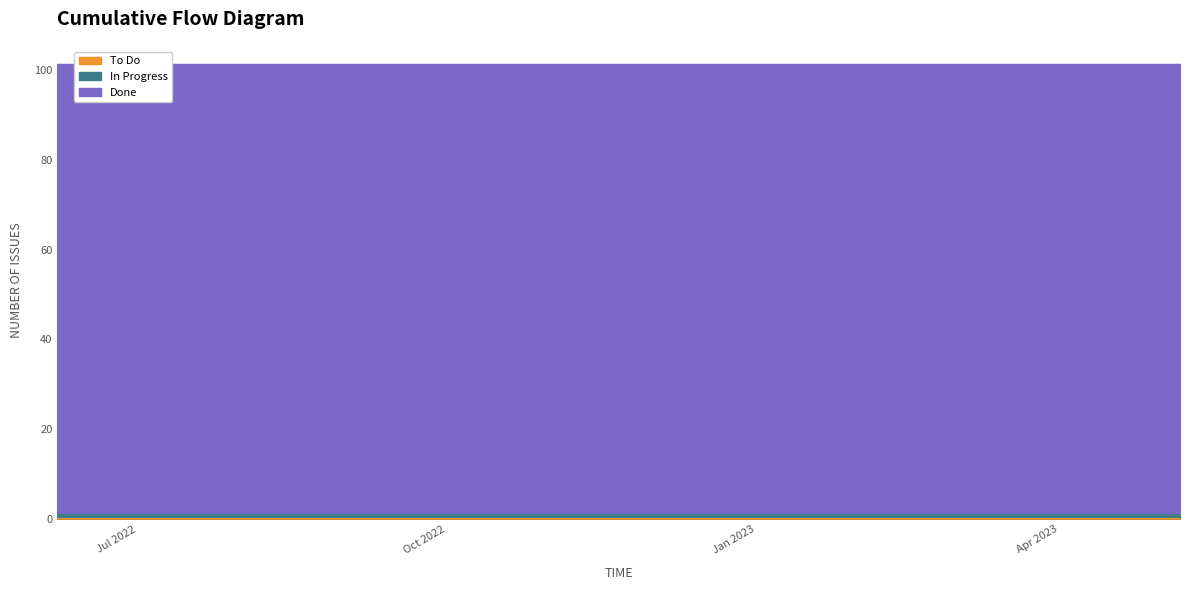

What is the maximum value for In Progress?

1.0